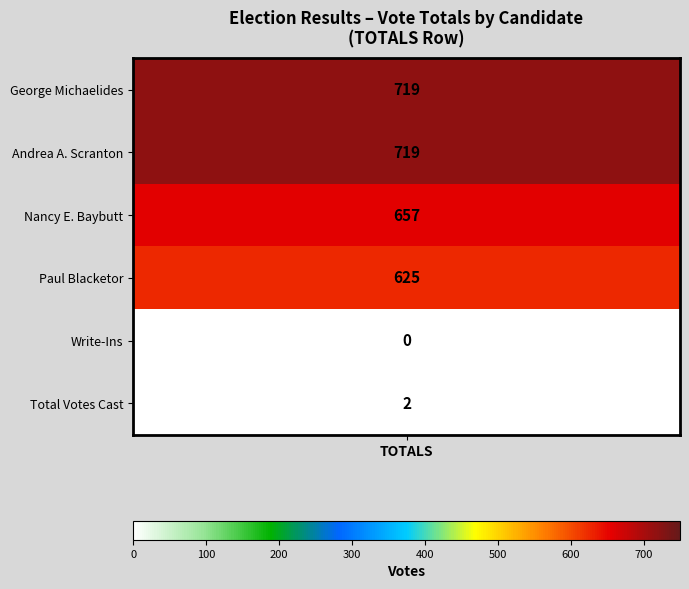

Reading left to right, transcribe all the data shown in this chart.

0=719	1=719	2=657	3=625	4=0	5=2